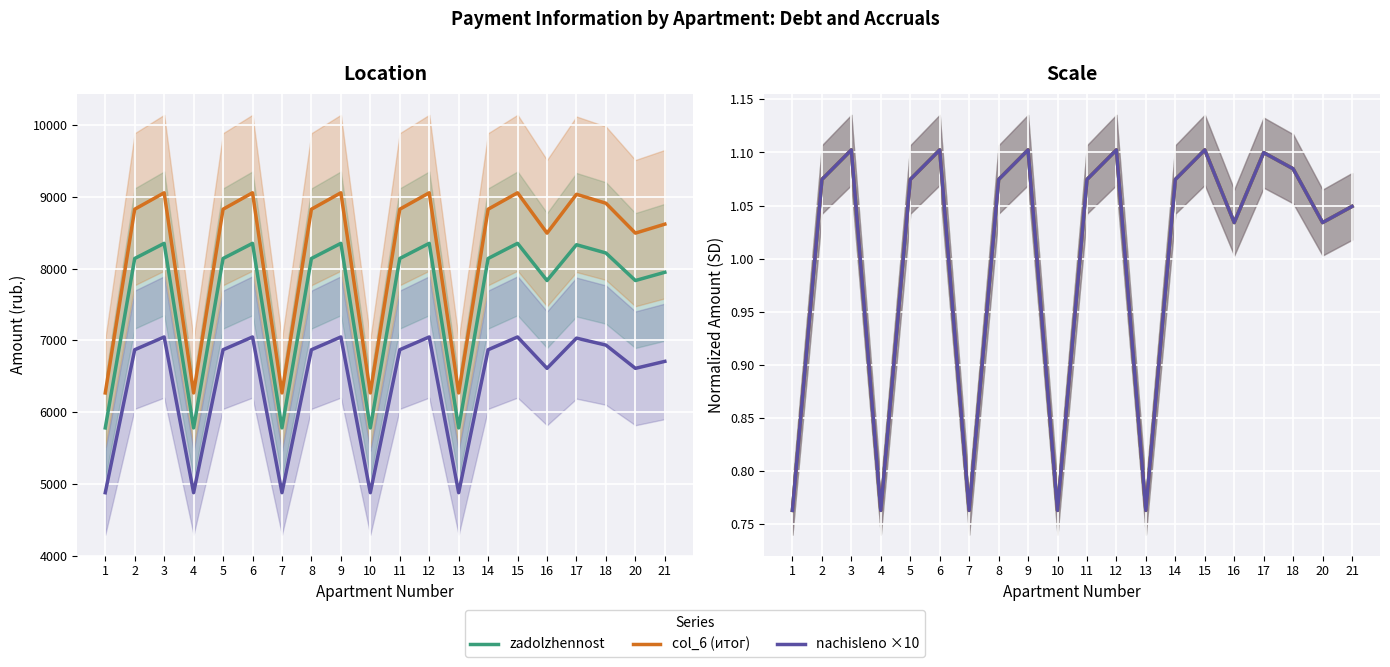

What is the difference between the zadolzhennost values at 20 and 4?

0.3